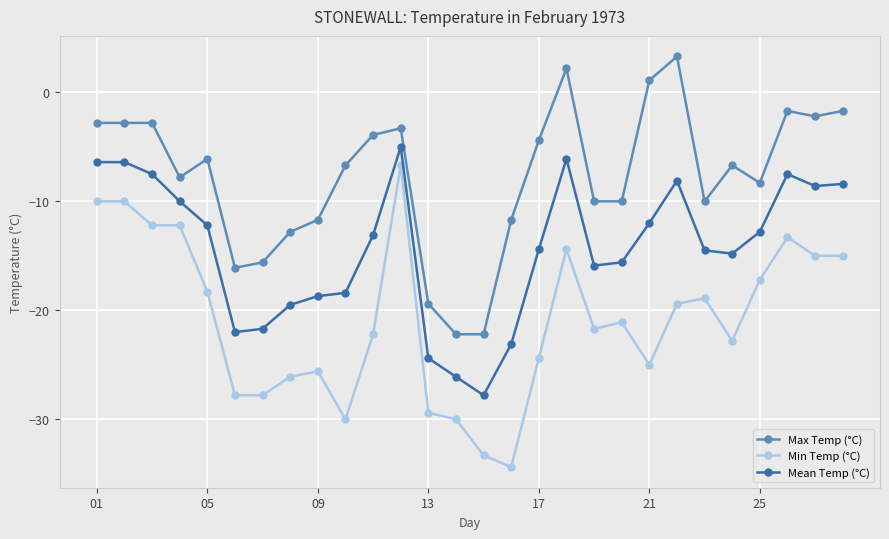

Which series has the largest total across all categories?

Max Temp (°C)